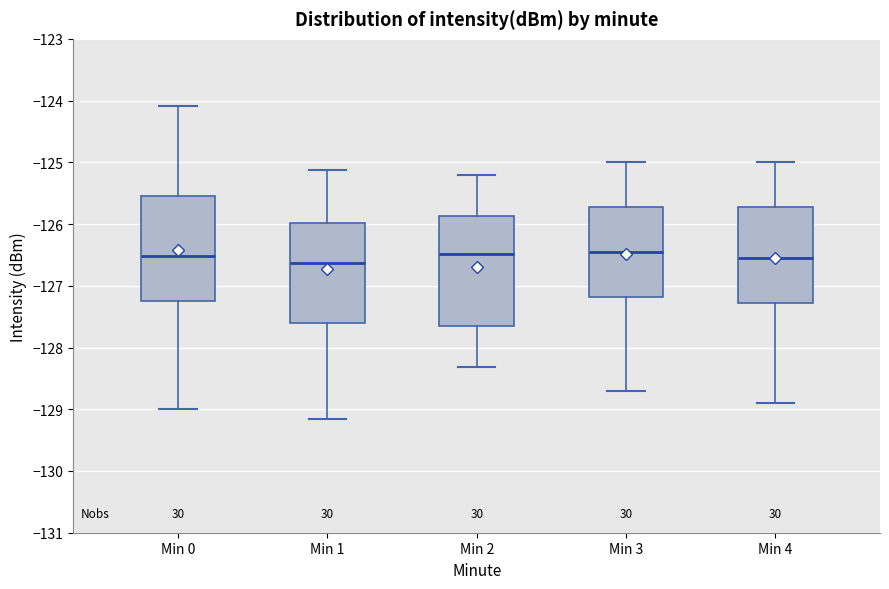

Reading left to right, transcribe this box plot: for each box, give where its median line is, the range the box spans, and where its two whiskers end, as read against the y-axis. The values are not printed on the chart, so give them approximately, as read against the axis.

Min 0: median -126.5, box -127.2 to -125.6, whiskers -129.0 to -124.1
Min 1: median -126.6, box -127.6 to -126.0, whiskers -129.2 to -125.1
Min 2: median -126.5, box -127.7 to -125.9, whiskers -128.3 to -125.2
Min 3: median -126.4, box -127.2 to -125.7, whiskers -128.7 to -125.0
Min 4: median -126.5, box -127.3 to -125.7, whiskers -128.9 to -125.0